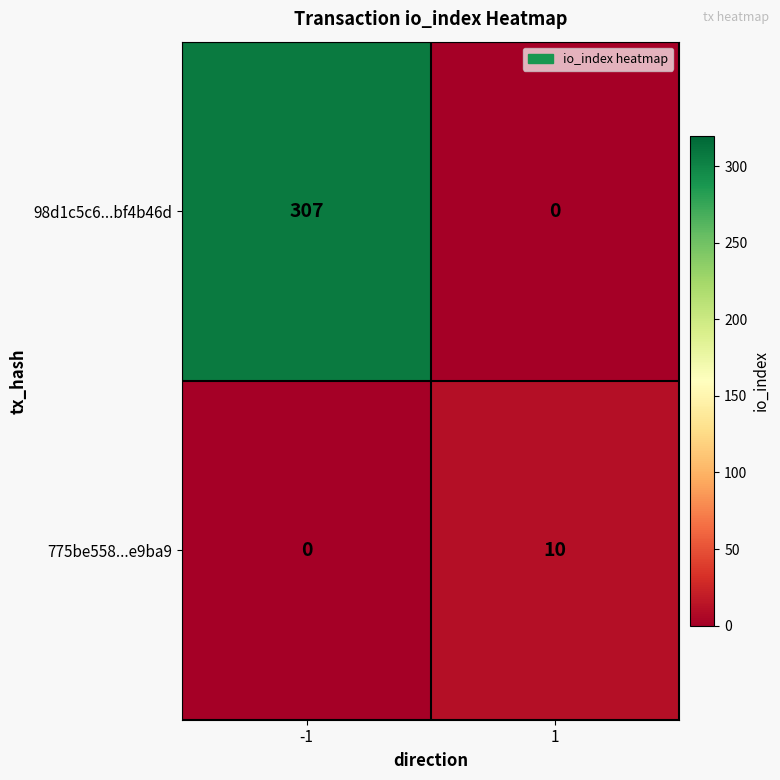

What is the total value across all series at -1?

307